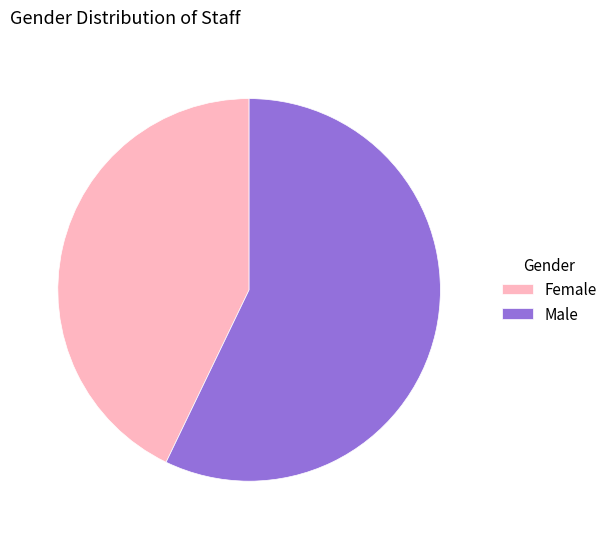

Is there any slice that represents more than half of the pie?

Yes